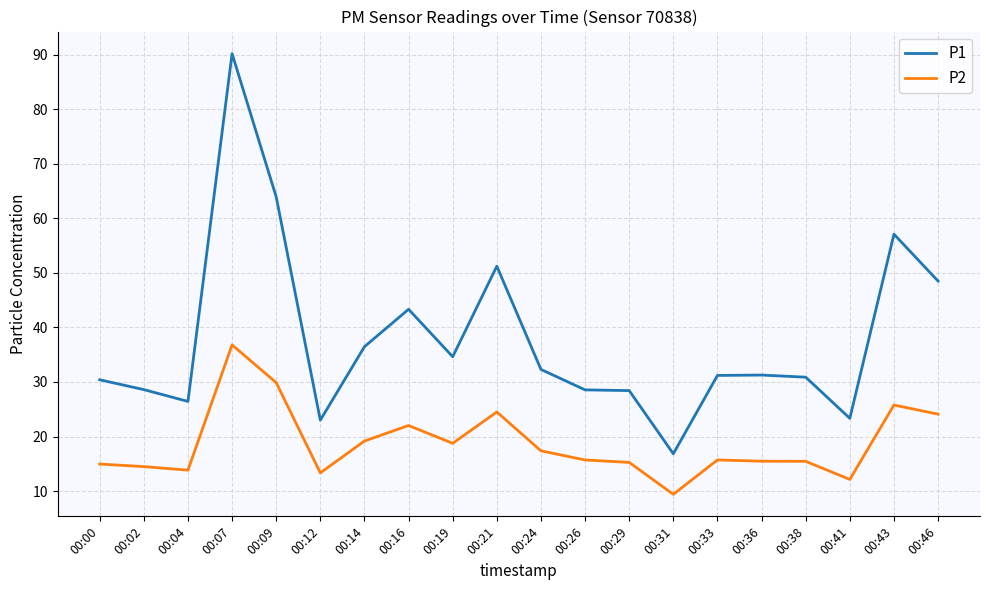

Is it true that P1 equals 8.8 at 00:36?

False